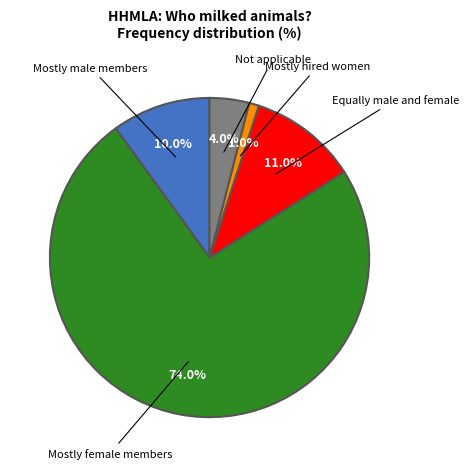

To the nearest percent, what is the difference between the largest and smallest slice percentages?

73%